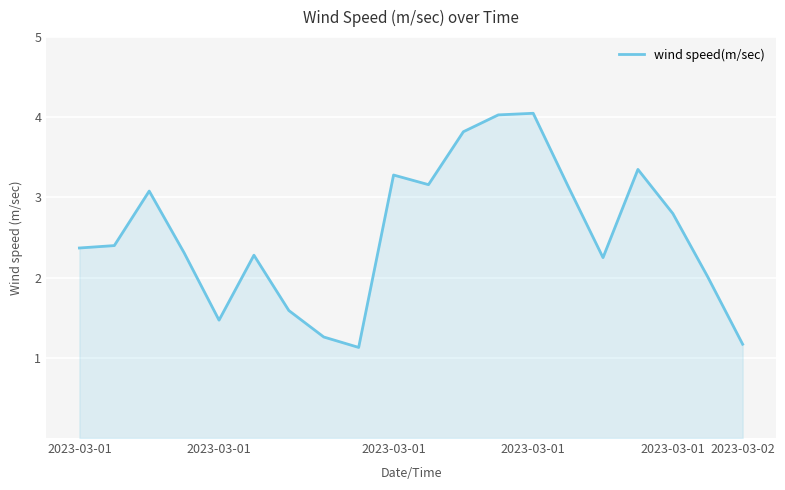

What is the difference between the maximum and minimum values?

2.9